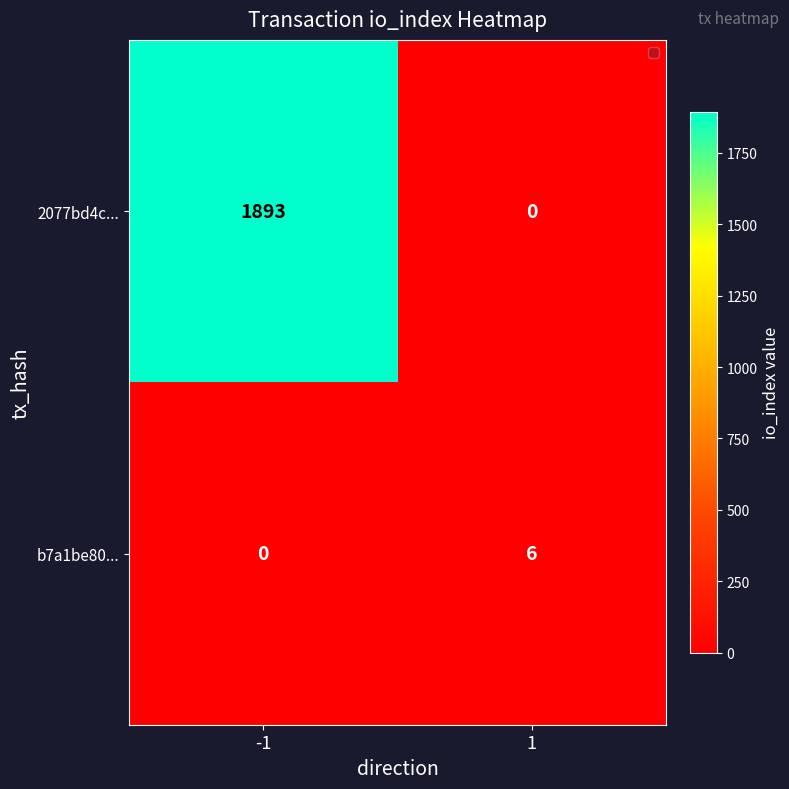

Reading right to left, list all the values displayed in this chart.

2077bd4c...: 0	1893
b7a1be80...: 6	0